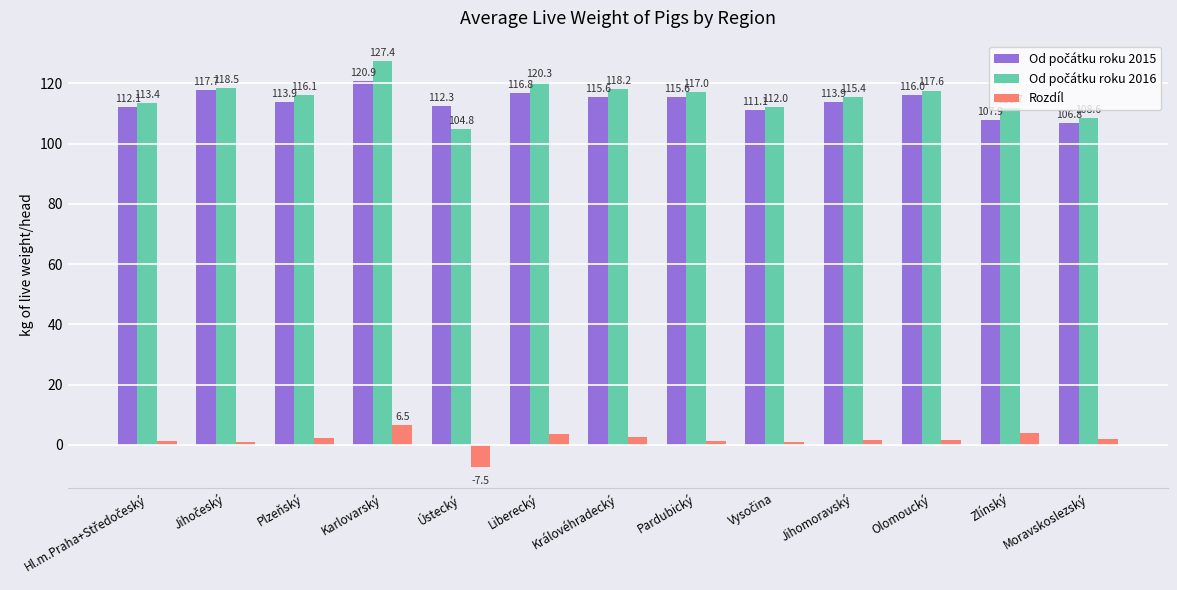

The Rozdíl series shows 1.6 at Olomoucký. True or false?

True